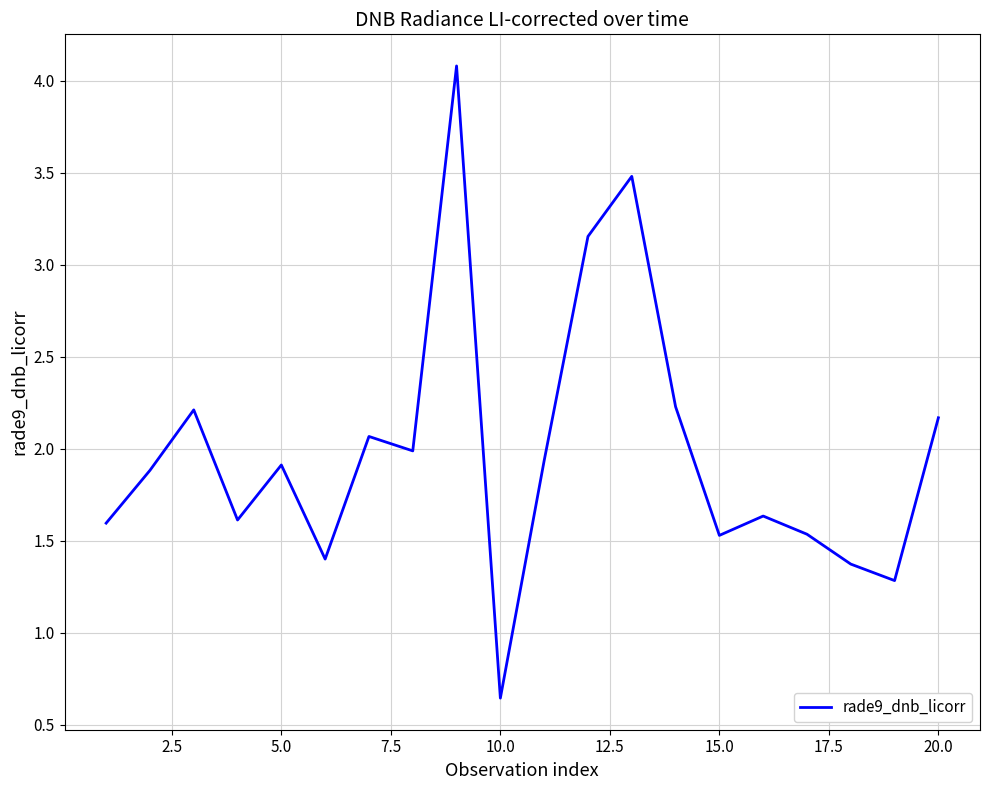

What is the maximum value shown in the chart?

4.1